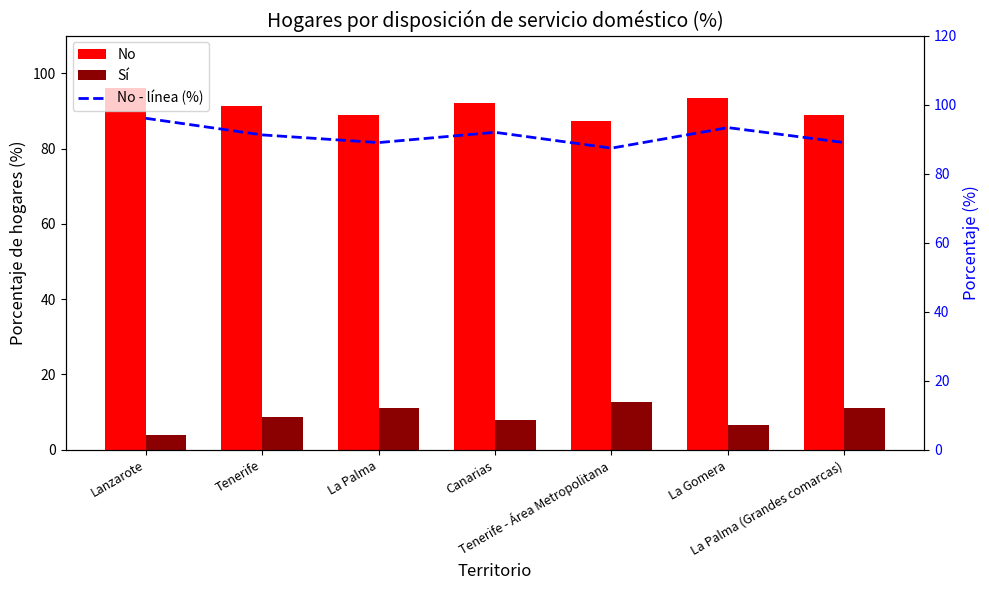

Between La Palma and Tenerife - Área Metropolitana, which series saw the biggest shift?

No